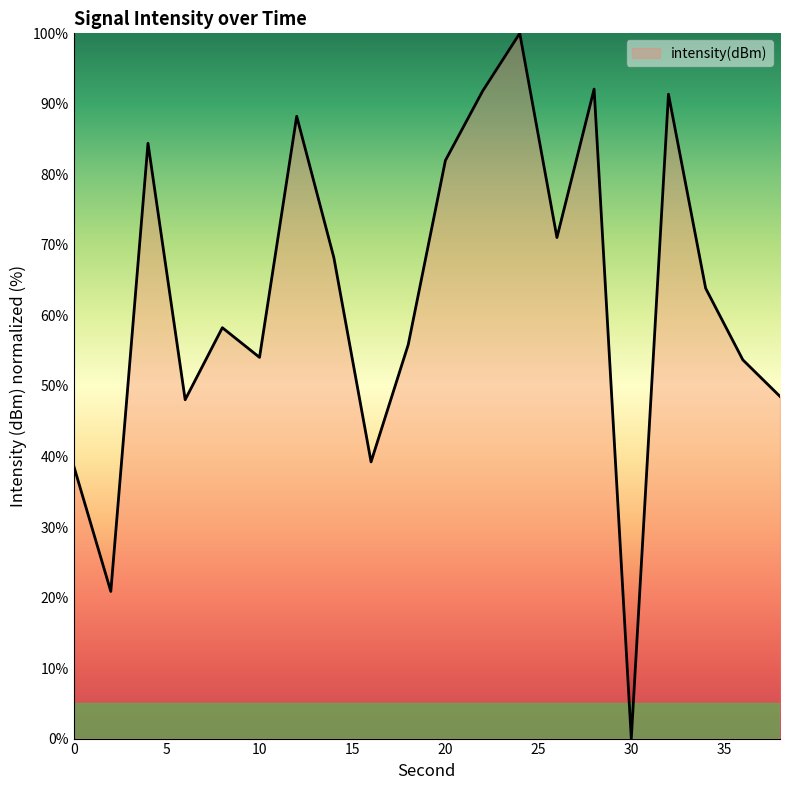

How many lines are shown in the chart?

1